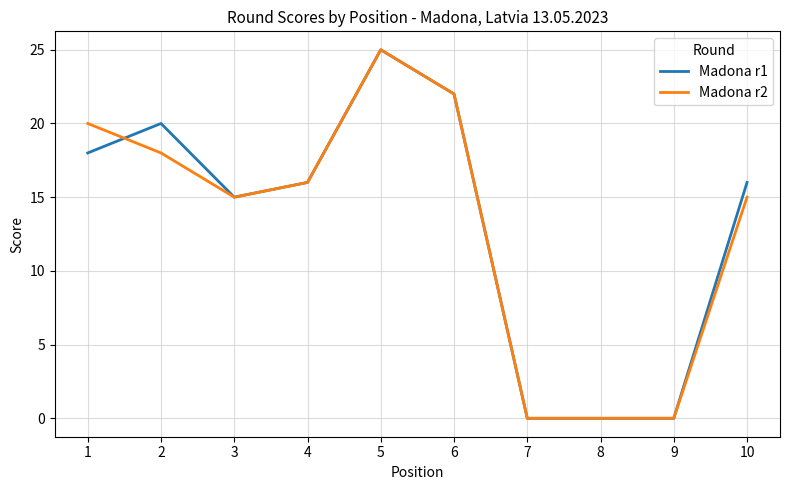

At which category is the sum across all series the highest?

5